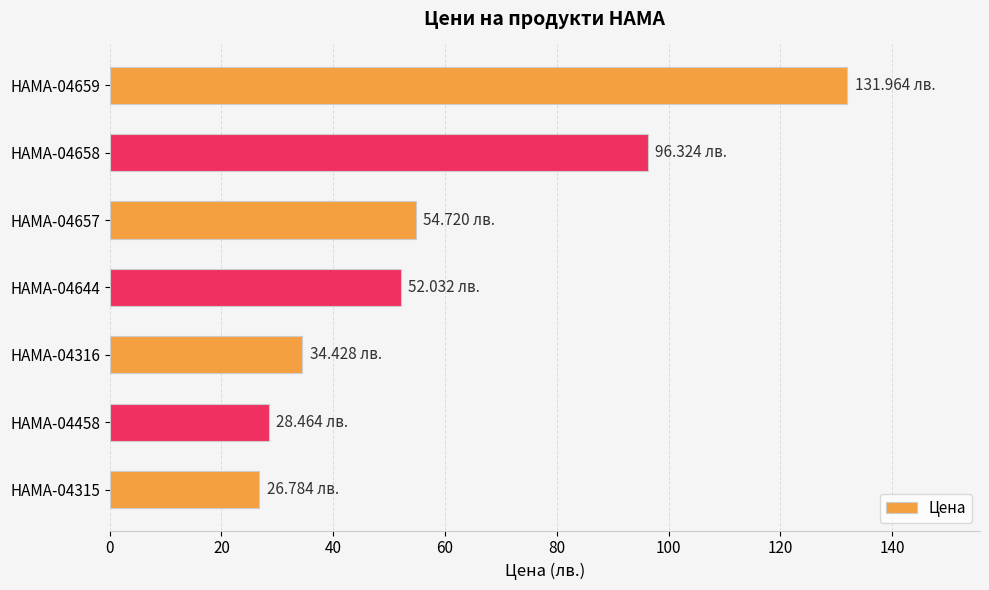

What is the maximum value shown in the chart?

132.0